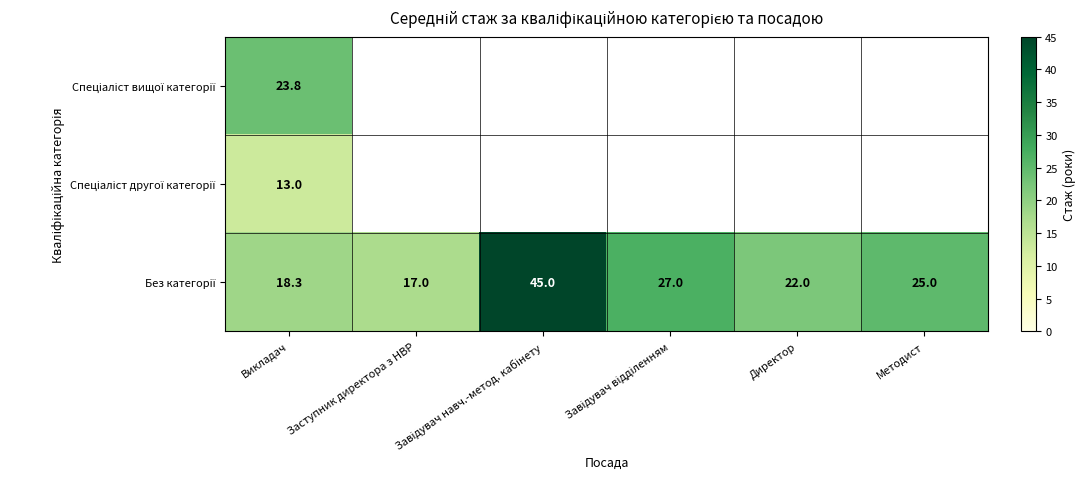

What is the difference between the highest and lowest values at Викладач?

10.8